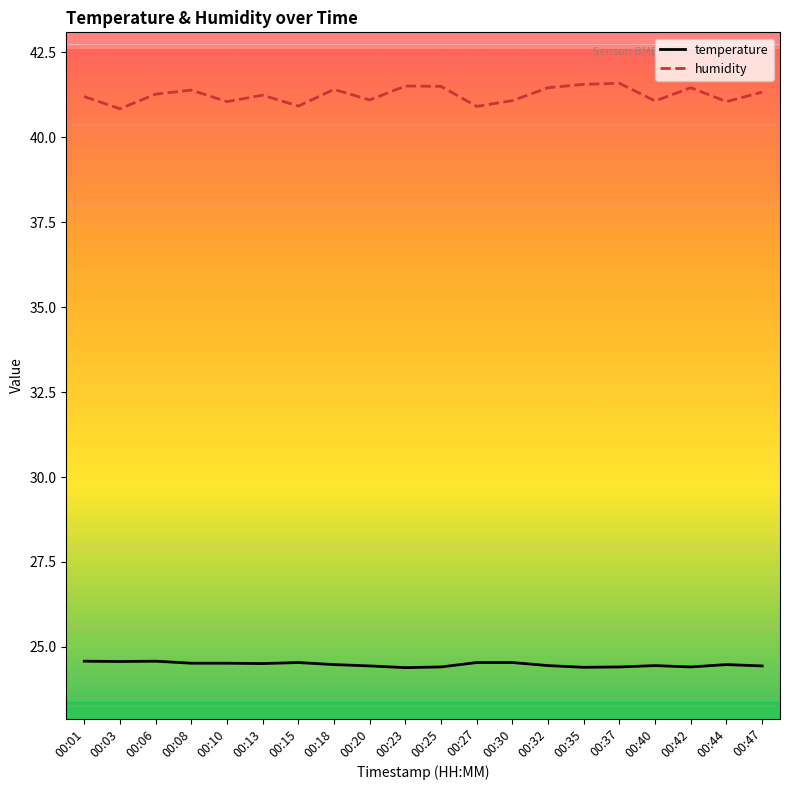

Rank the series by their average value, from highest to lowest.

humidity, temperature